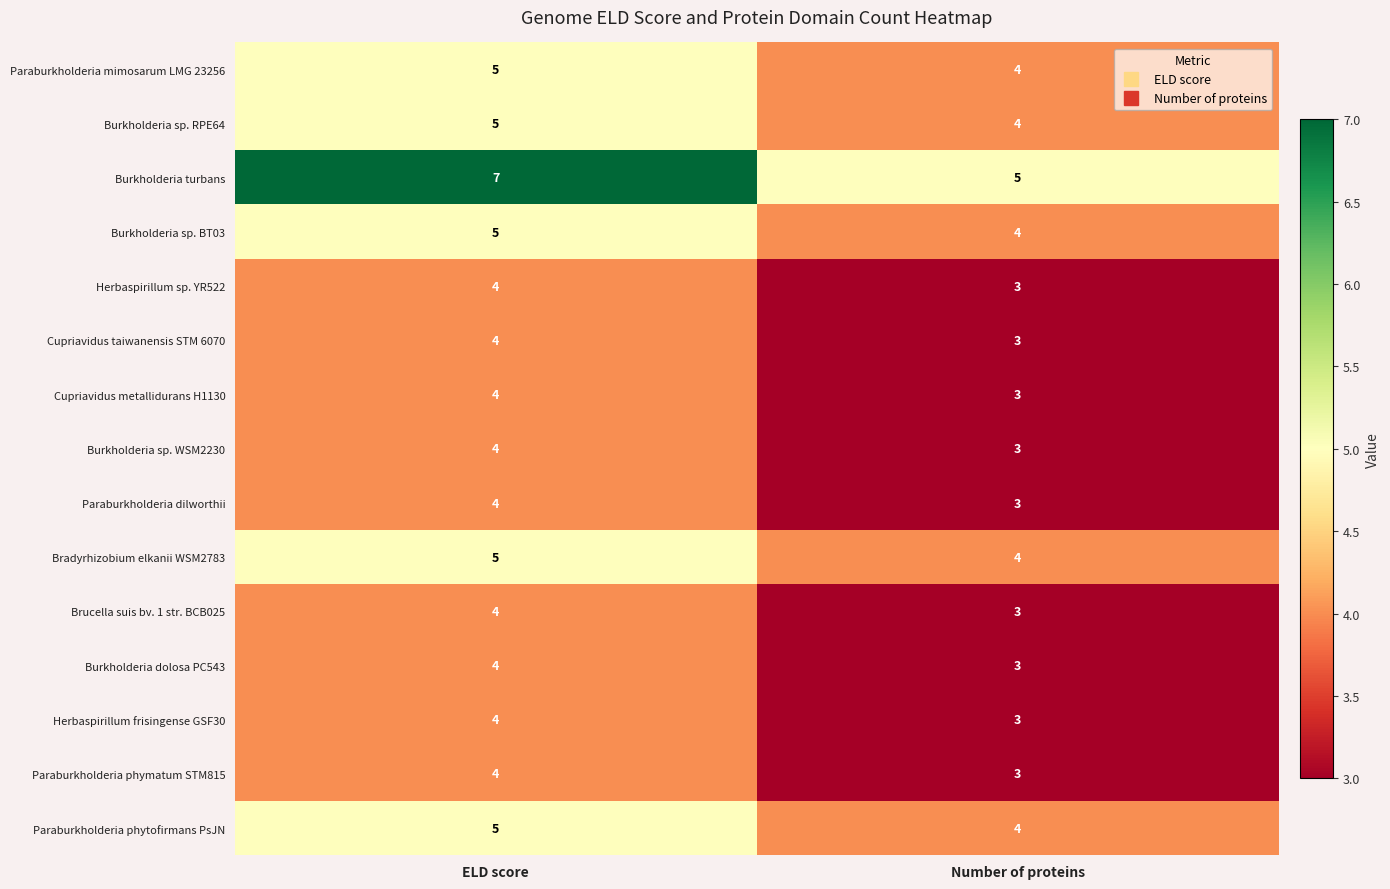

List the labels in order of Burkholderia sp. WSM2230 value, smallest first.

Number of proteins, ELD score